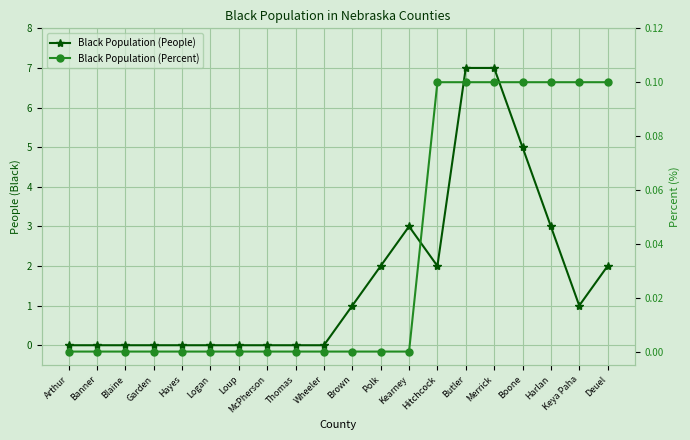

Reading left to right, extract all data points from this chart.

Black Population (People): Arthur=0.0	Banner=0.0	Blaine=0.0	Garden=0.0	Hayes=0.0	Logan=0.0	Loup=0.0	McPherson=0.0	Thomas=0.0	Wheeler=0.0	Brown=1.0	Polk=2.0	Kearney=3.0	Hitchcock=2.0	Butler=7.0	Merrick=7.0	Boone=5.0	Harlan=3.0	Keya Paha=1.0	Deuel=2.0
Black Population (Percent): Arthur=0.0	Banner=0.0	Blaine=0.0	Garden=0.0	Hayes=0.0	Logan=0.0	Loup=0.0	McPherson=0.0	Thomas=0.0	Wheeler=0.0	Brown=0.0	Polk=0.0	Kearney=0.0	Hitchcock=0.1	Butler=0.1	Merrick=0.1	Boone=0.1	Harlan=0.1	Keya Paha=0.1	Deuel=0.1